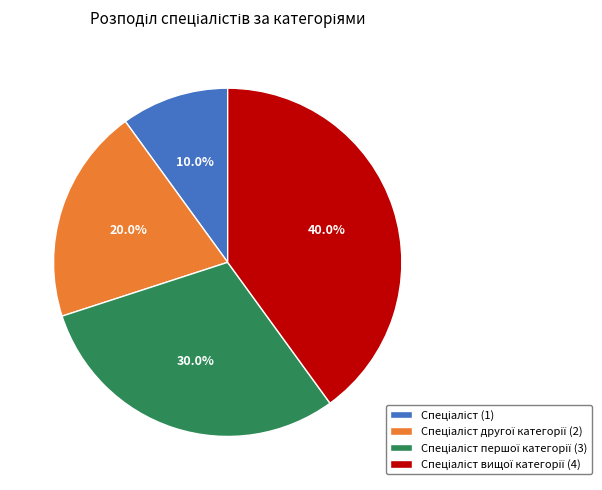

Is there a majority slice in this chart?

No